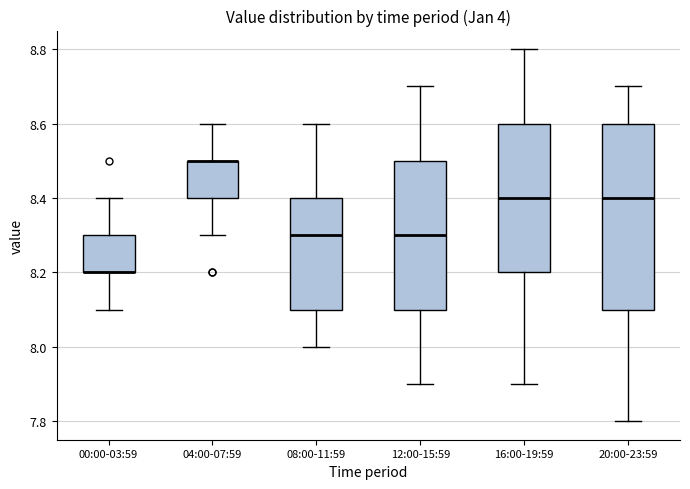

Where does the lower whisker of the box for 12:00-15:59 end on the y-axis? The values are not printed on the chart, so give them approximately, as read against the axis.

7.9